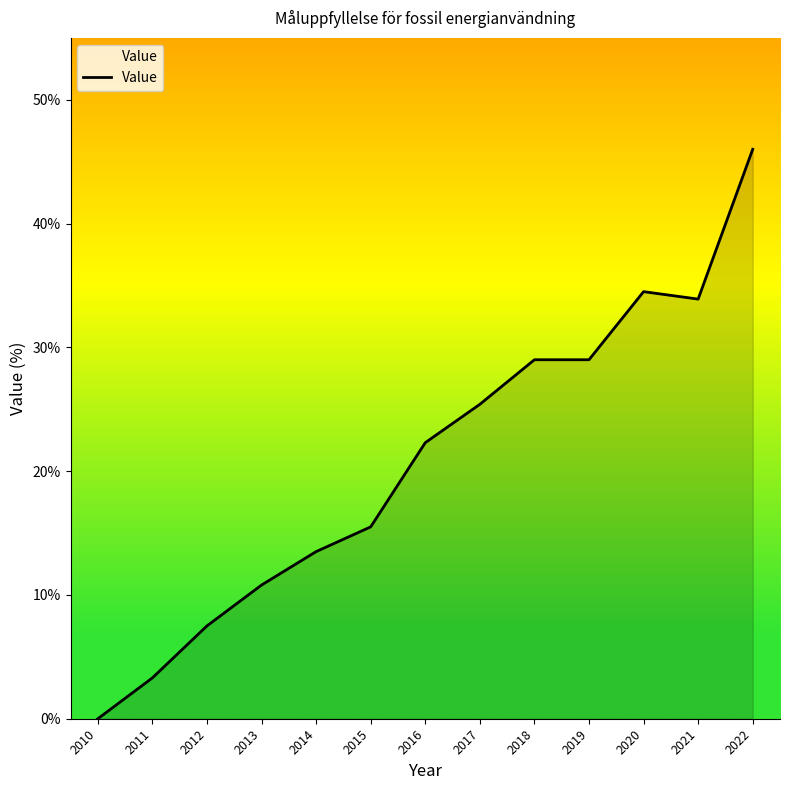

What is the greatest value displayed?

46.0